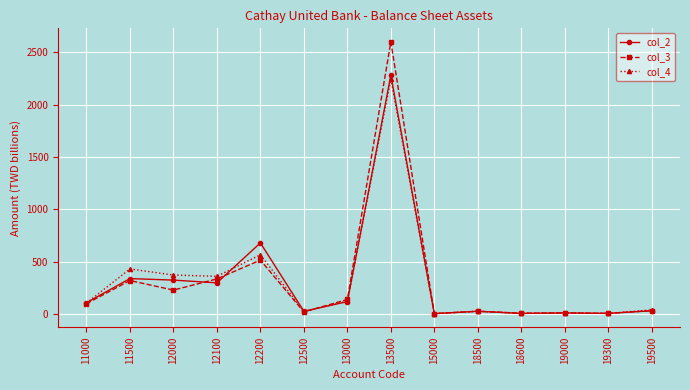

What is the sum of all col_4 values?

4292.0